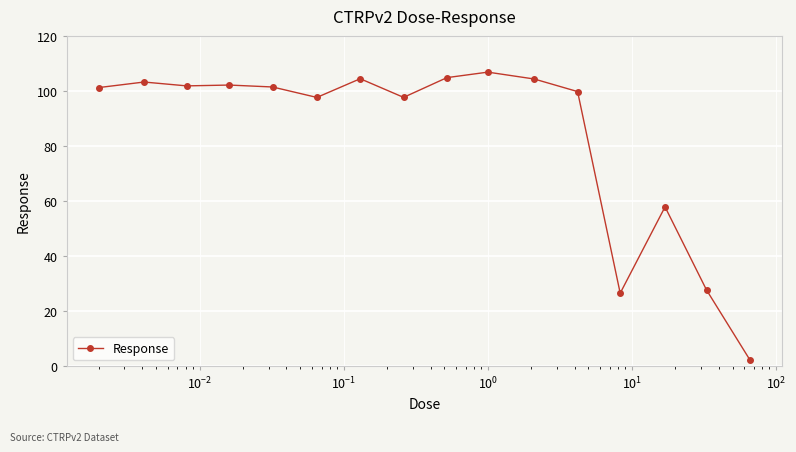

True or false: the data has more than 0 interior local peaks.

True